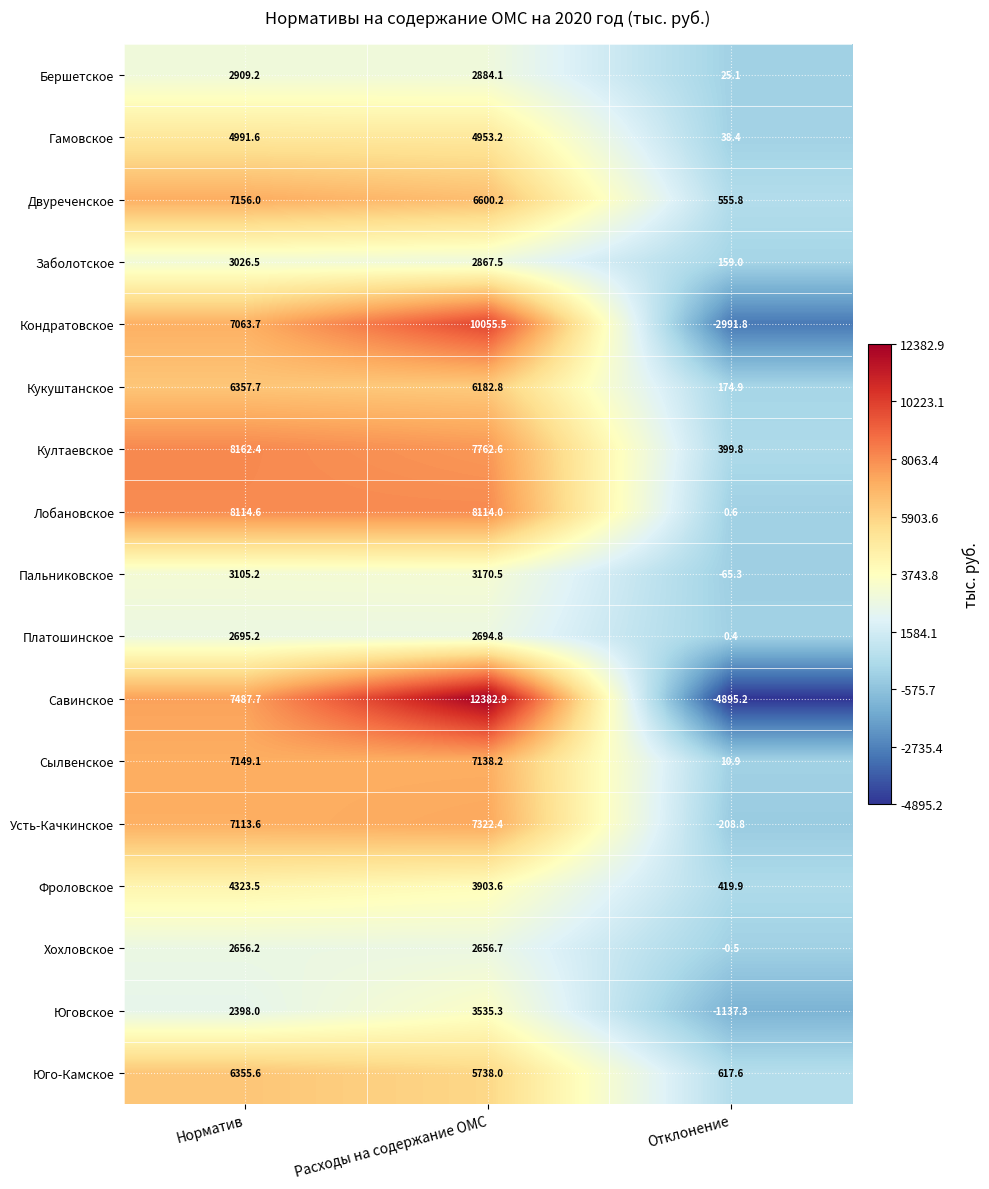

What is the total value across all series at Норматив?

91065.8